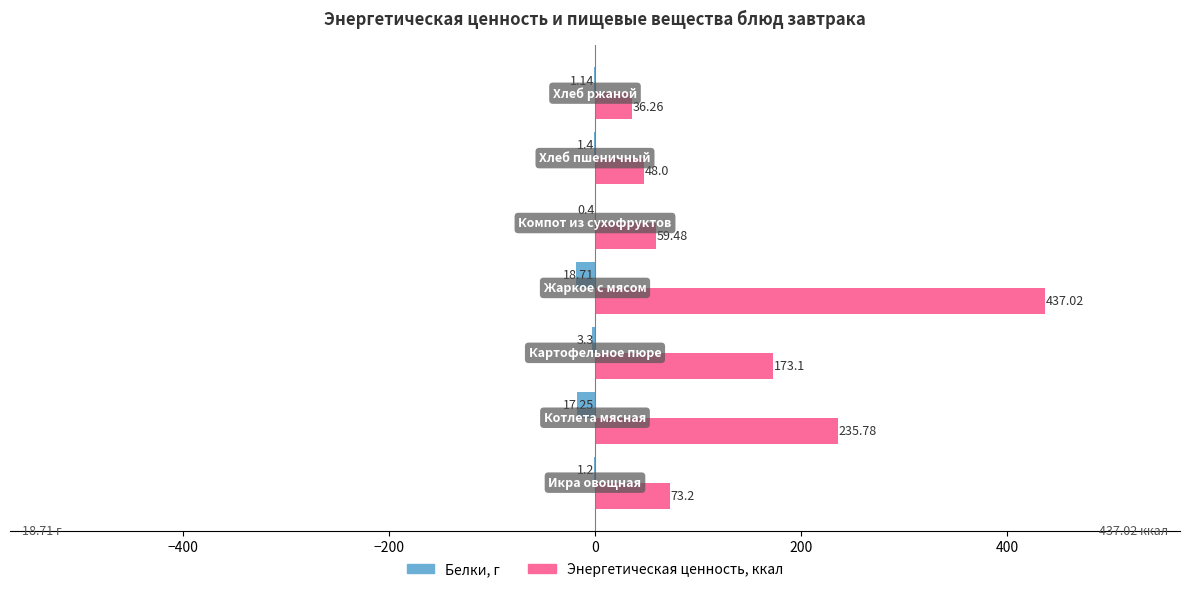

List the series in order of their peak value, lowest first.

Белки, г, Энергетическая ценность, ккал